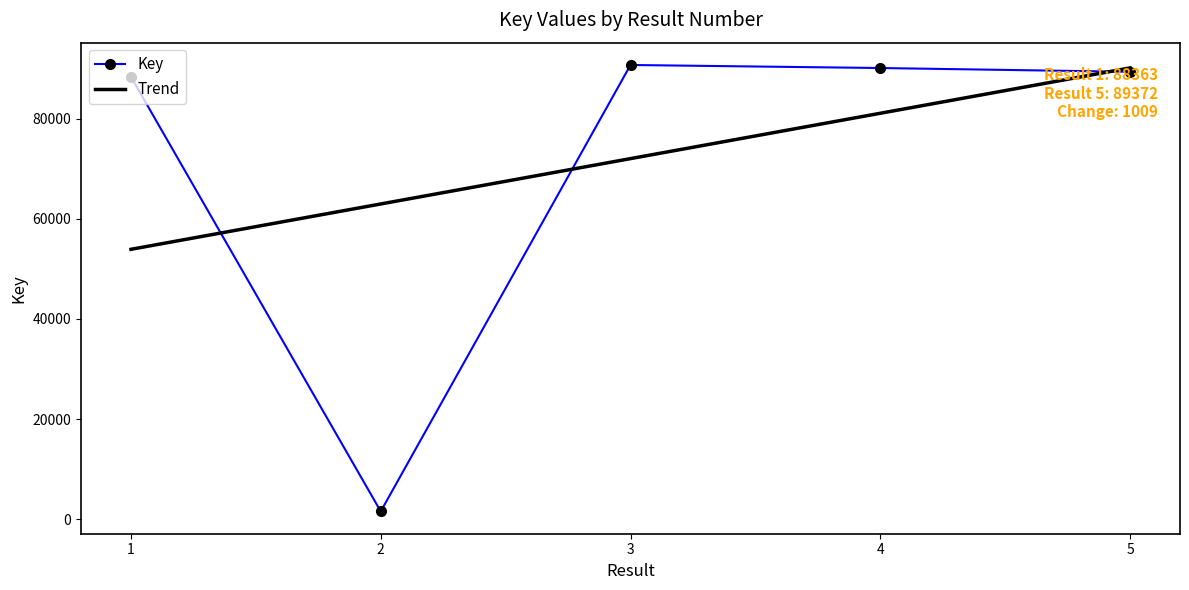

How many points are lower than both their immediate neighbors (excluding endpoints)?

1